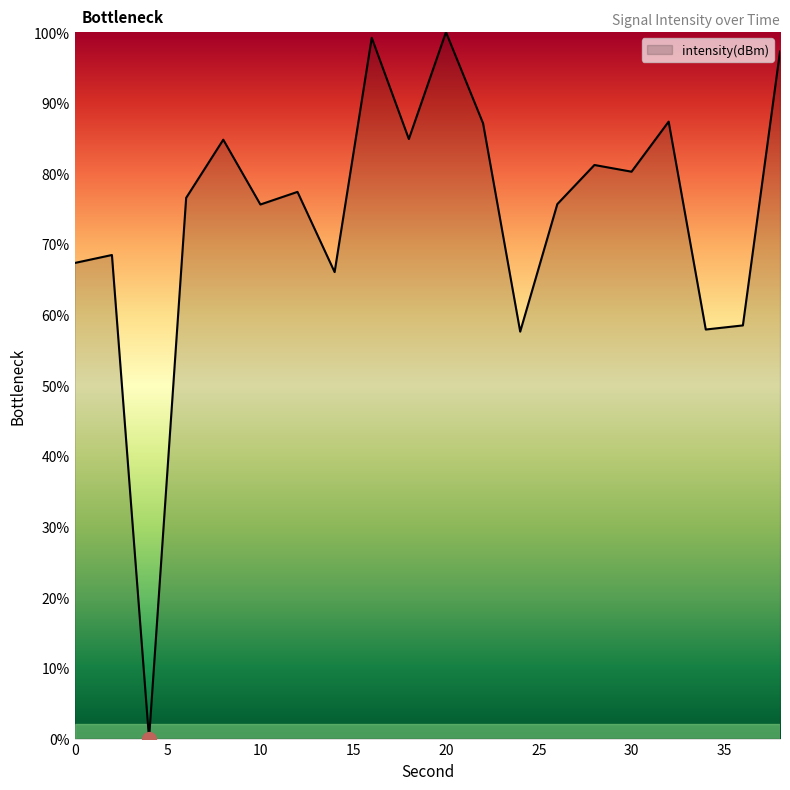

How many interior local peaks (higher than both neighbors) does the data have?

7